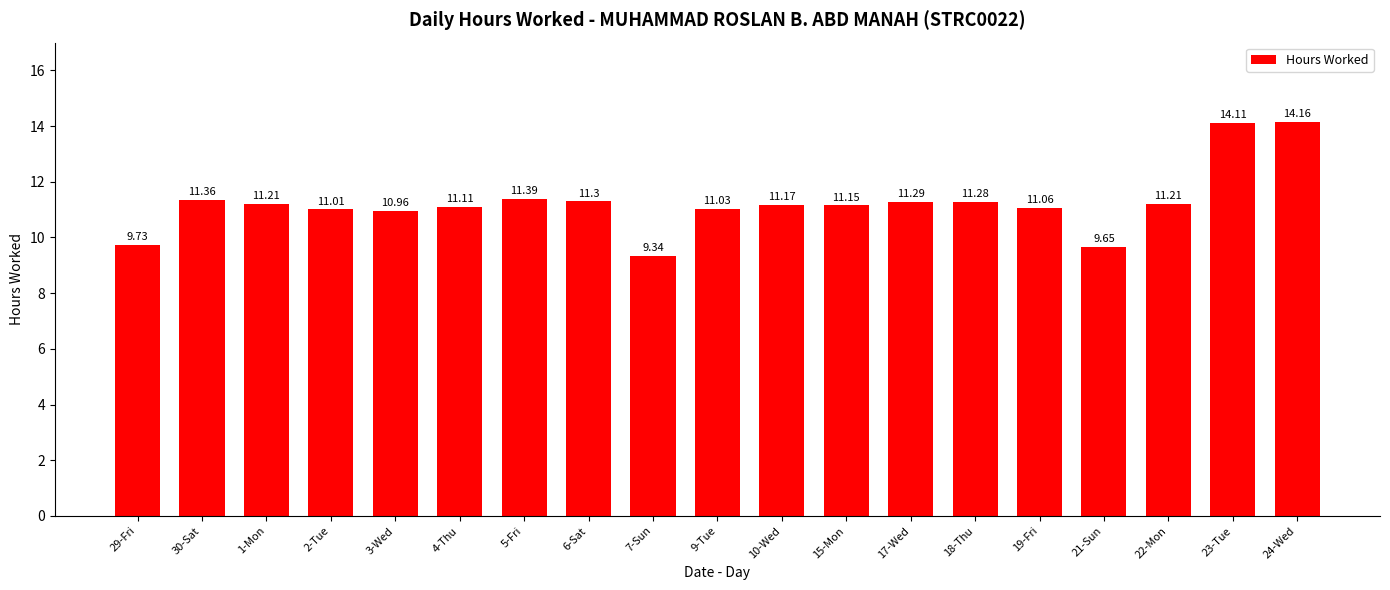

The chart shows a value of 5.6 at 23-Tue. True or false?

False